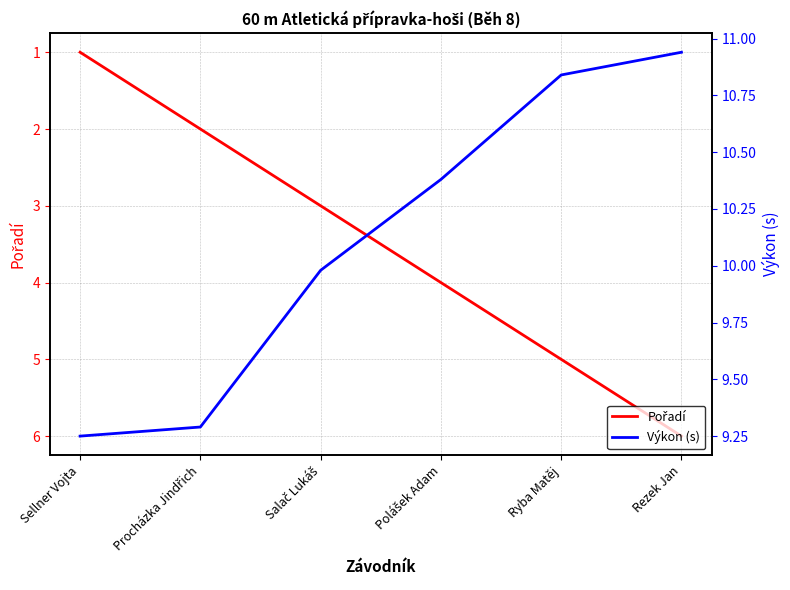

Does the chart have visible grid lines?

Yes